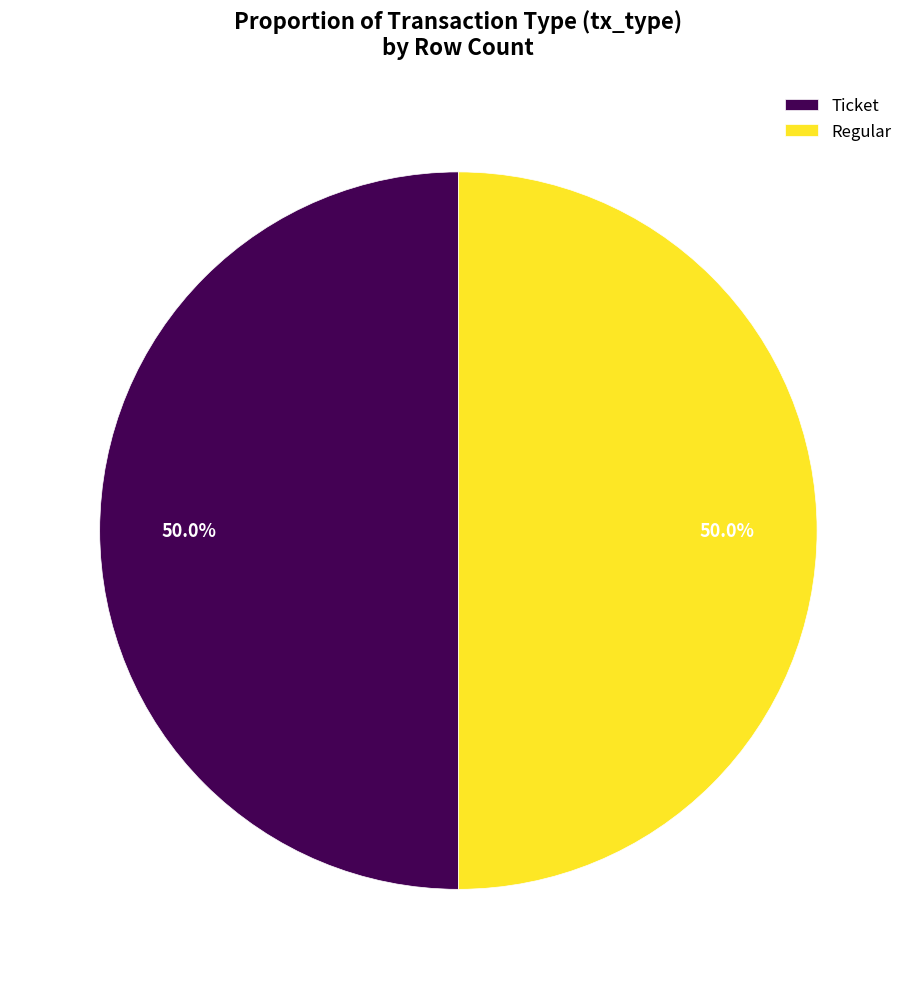

How much of the chart is everything except Ticket?

50.0%